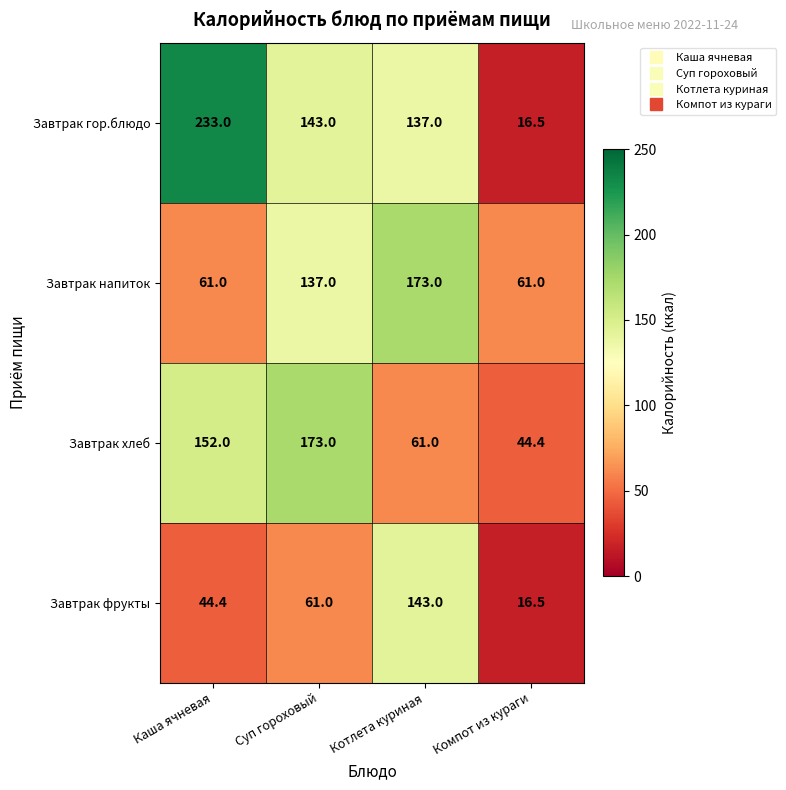

Which label corresponds to the largest value in the chart?

Каша ячневая